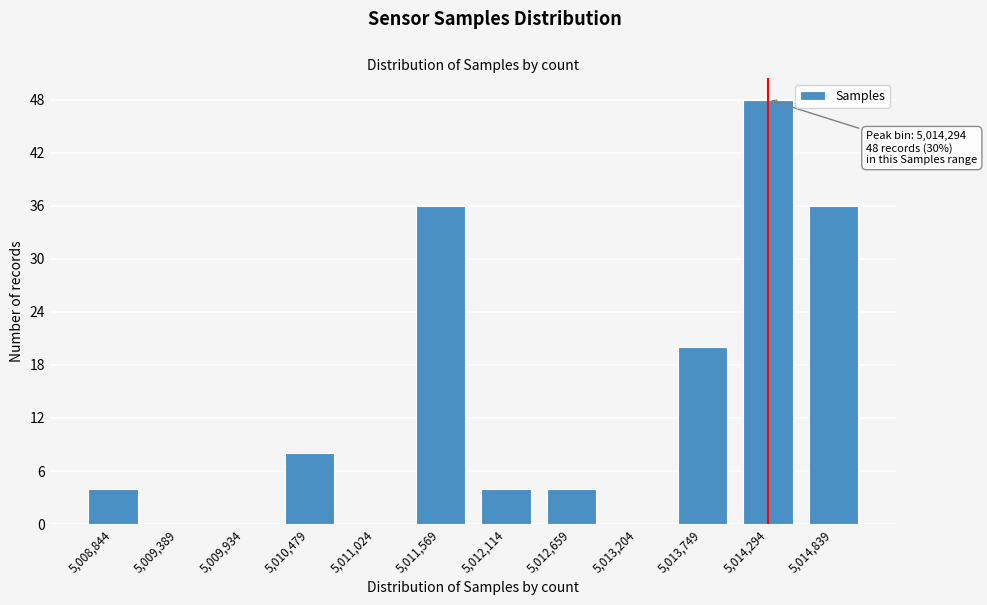

Reading left to right, what are all the values shown in this chart?

5,008,844=4	5,009,389=0	5,009,934=0	5,010,479=8	5,011,024=0	5,011,569=36	5,012,114=4	5,012,659=4	5,013,204=0	5,013,749=20	5,014,294=48	5,014,839=36